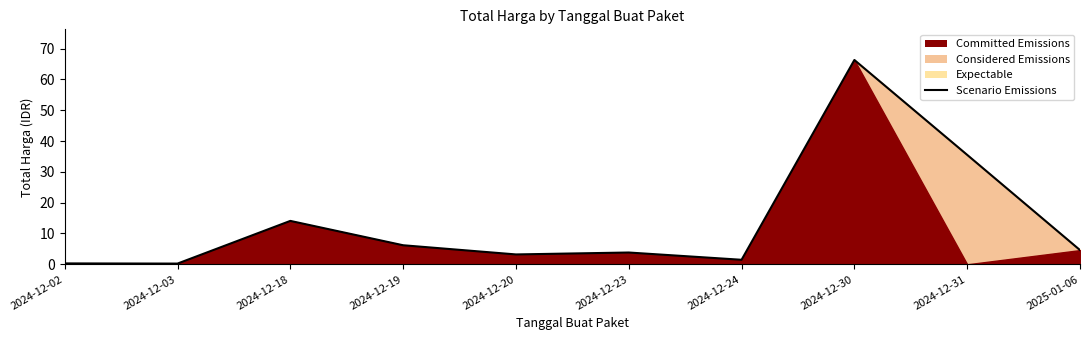

What is the smallest value displayed?

0.2